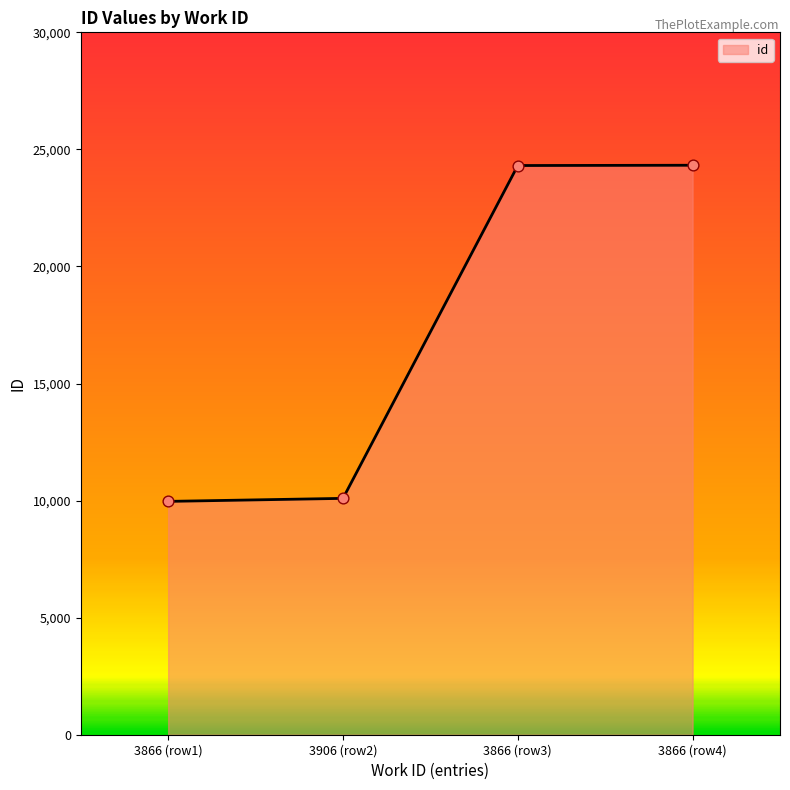

What is the change in value from 3906 (row2) to 3866 (row3)?

+14216